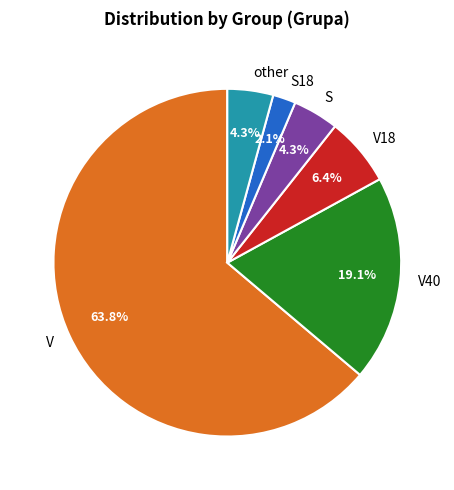

Which slice is the largest?

V